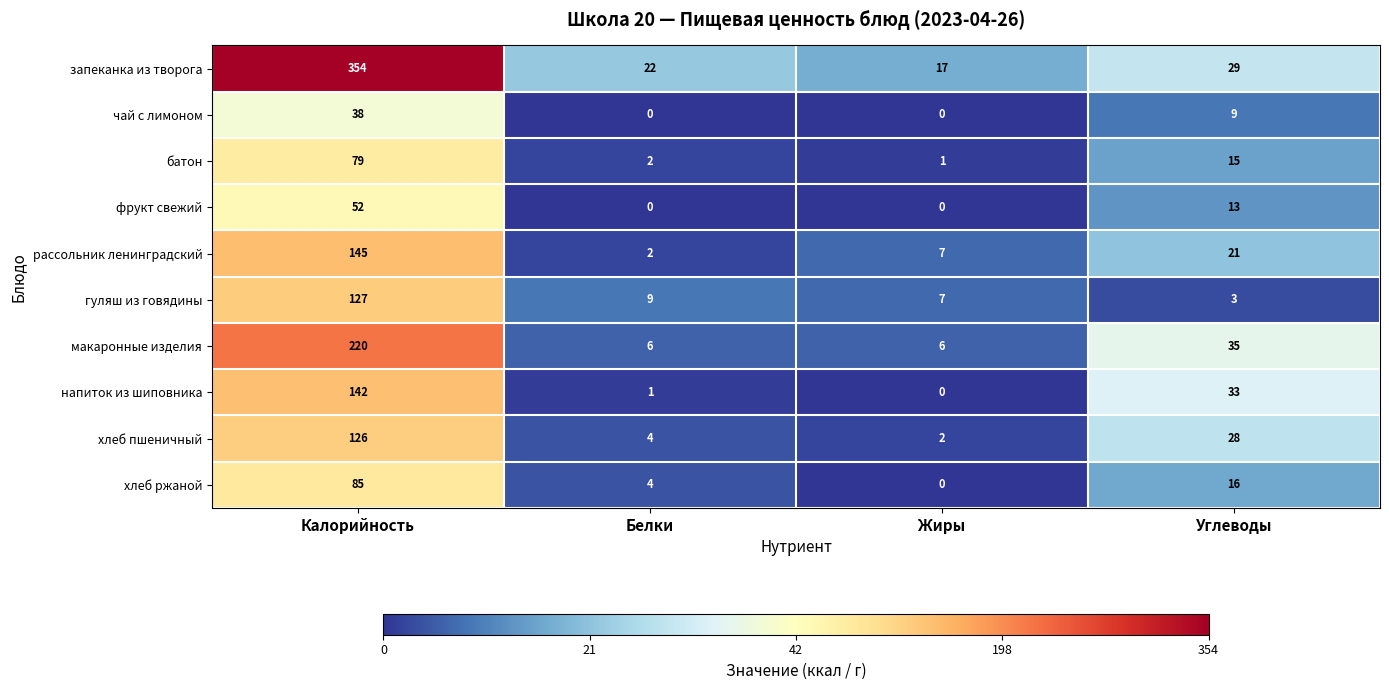

What is the spread (max minus min) of values at Жиры?

17